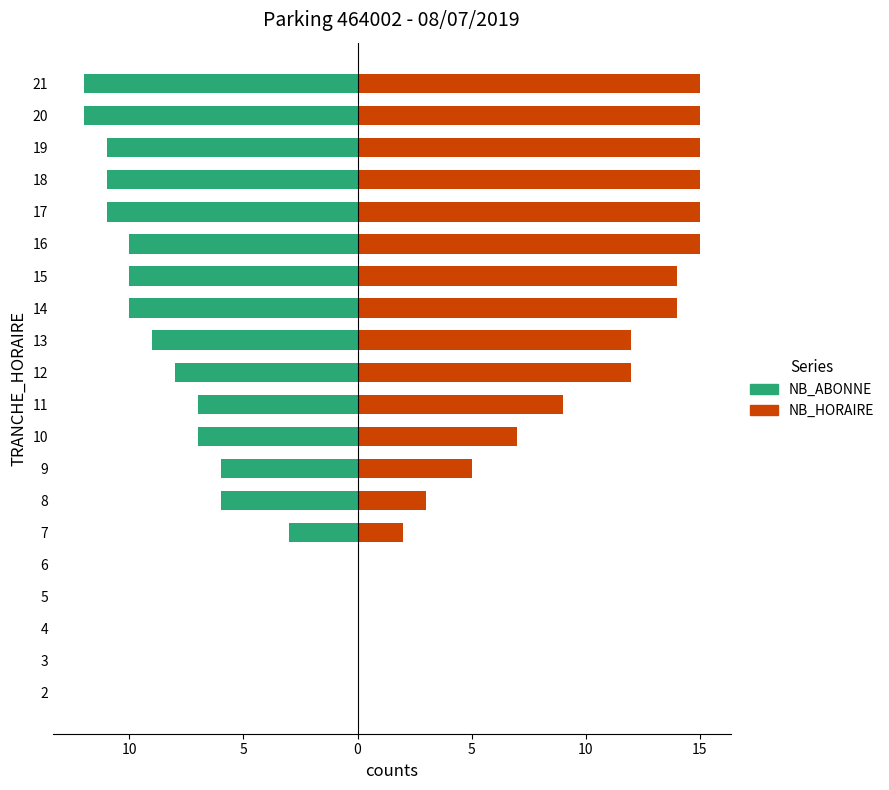

Rank the series by their average value, from lowest to highest.

NB_ABONNE, NB_HORAIRE